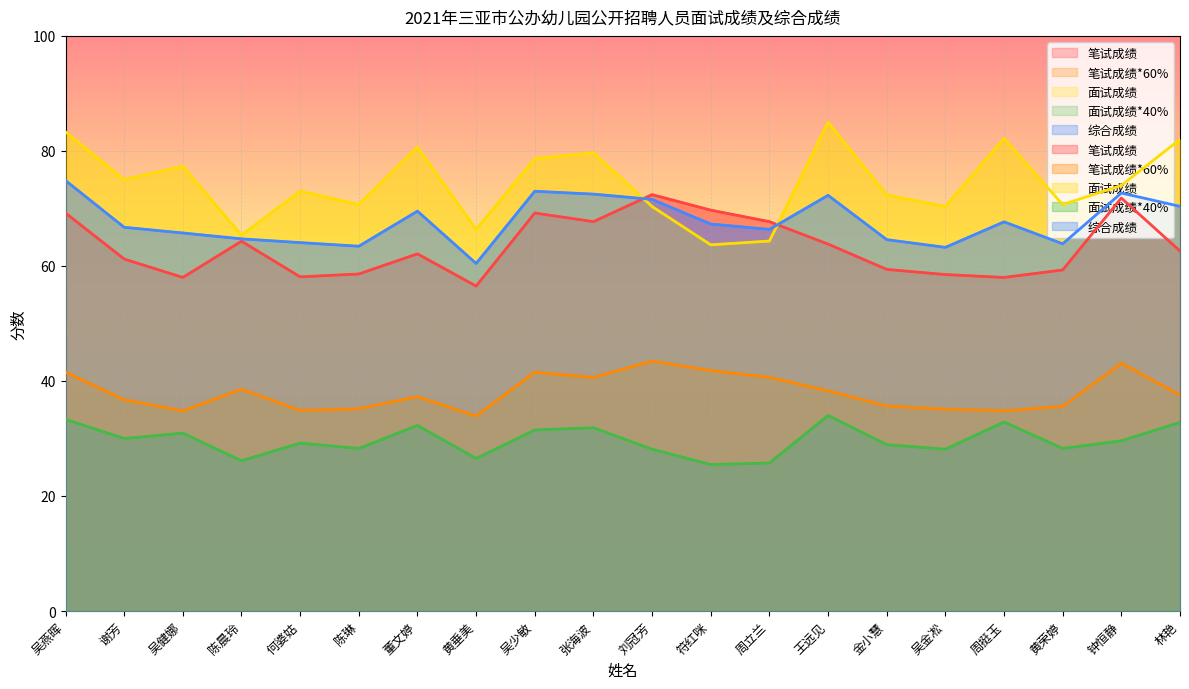

Reading right to left, list all the values displayed in this chart.

笔试成绩: 62.6	71.8	59.3	58.0	58.5	59.4	63.8	67.7	69.7	72.4	67.7	69.2	56.5	62.1	58.6	58.1	64.3	58.0	61.2	69.2
笔试成绩*60%: 37.6	43.1	35.6	34.8	35.1	35.6	38.3	40.6	41.8	43.4	40.6	41.5	33.9	37.3	35.2	34.9	38.6	34.8	36.7	41.5
面试成绩: 82.0	74.0	70.7	82.2	70.3	72.3	85.0	64.3	63.7	70.3	79.7	78.7	66.3	80.7	70.7	73.0	65.3	77.3	75.0	83.3
面试成绩*40%: 32.8	29.6	28.3	32.9	28.1	28.9	34.0	25.7	25.5	28.1	31.9	31.5	26.5	32.3	28.3	29.2	26.1	30.9	30.0	33.3
综合成绩: 70.4	72.7	63.8	67.7	63.2	64.6	72.3	66.4	67.3	71.6	72.5	73.0	60.4	69.5	63.4	64.1	64.7	65.7	66.7	74.9